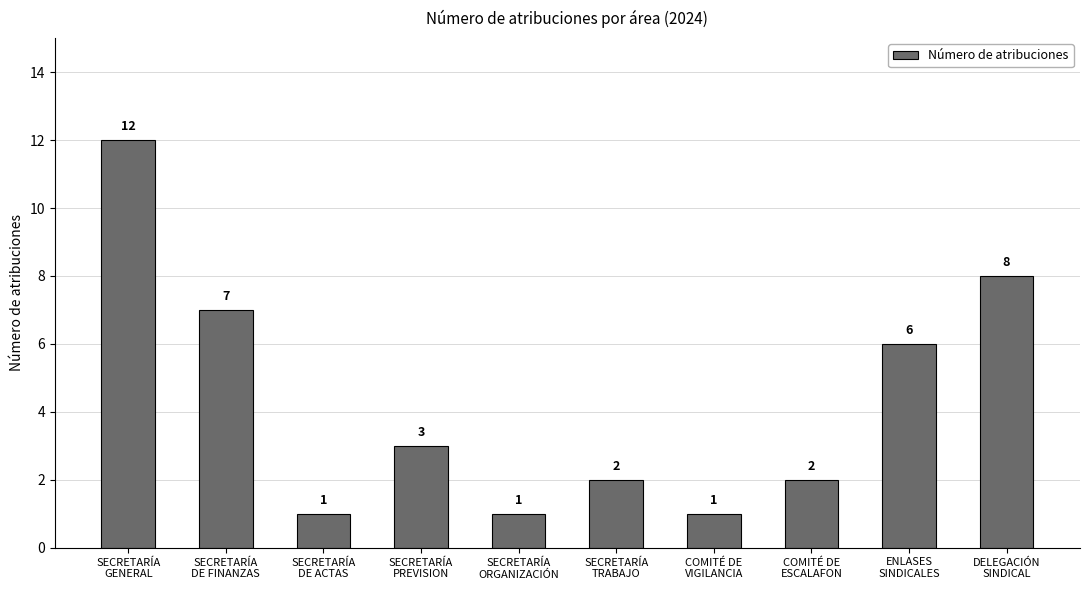

What is the greatest value displayed?

12